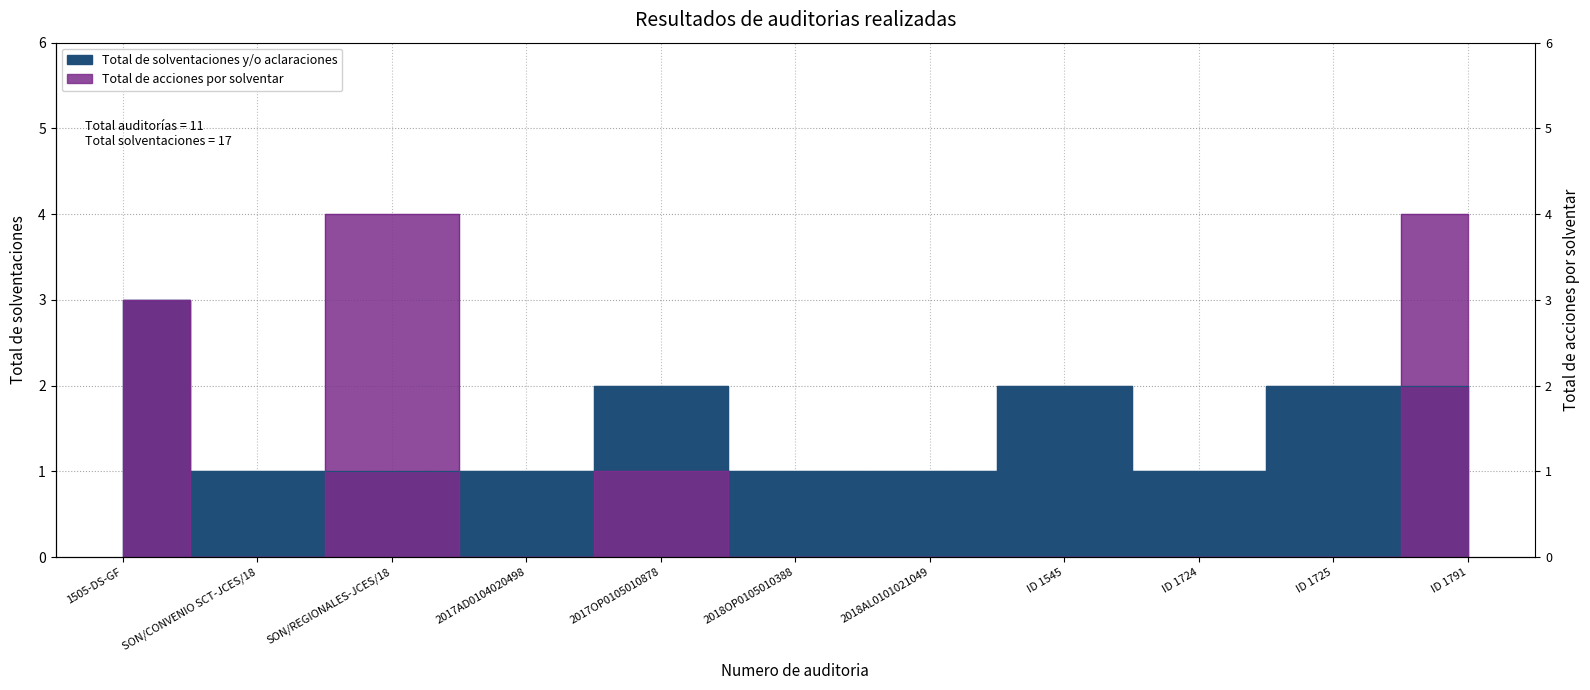

What is the label of the 1st point from the right?

ID 1791